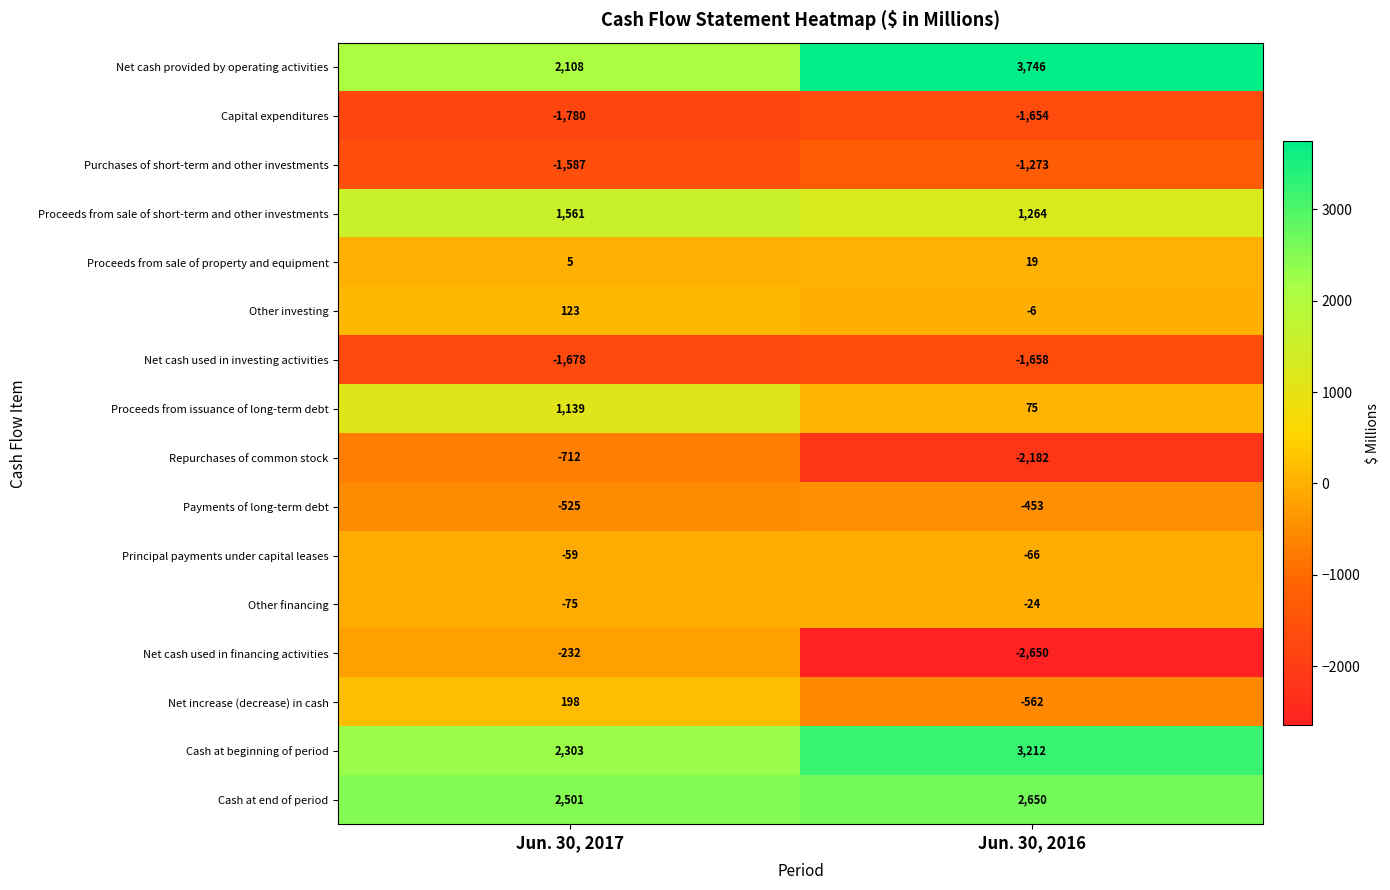

What is the approximate value of Net increase (decrease) in cash at Jun. 30, 2016, to the nearest 50?

-550